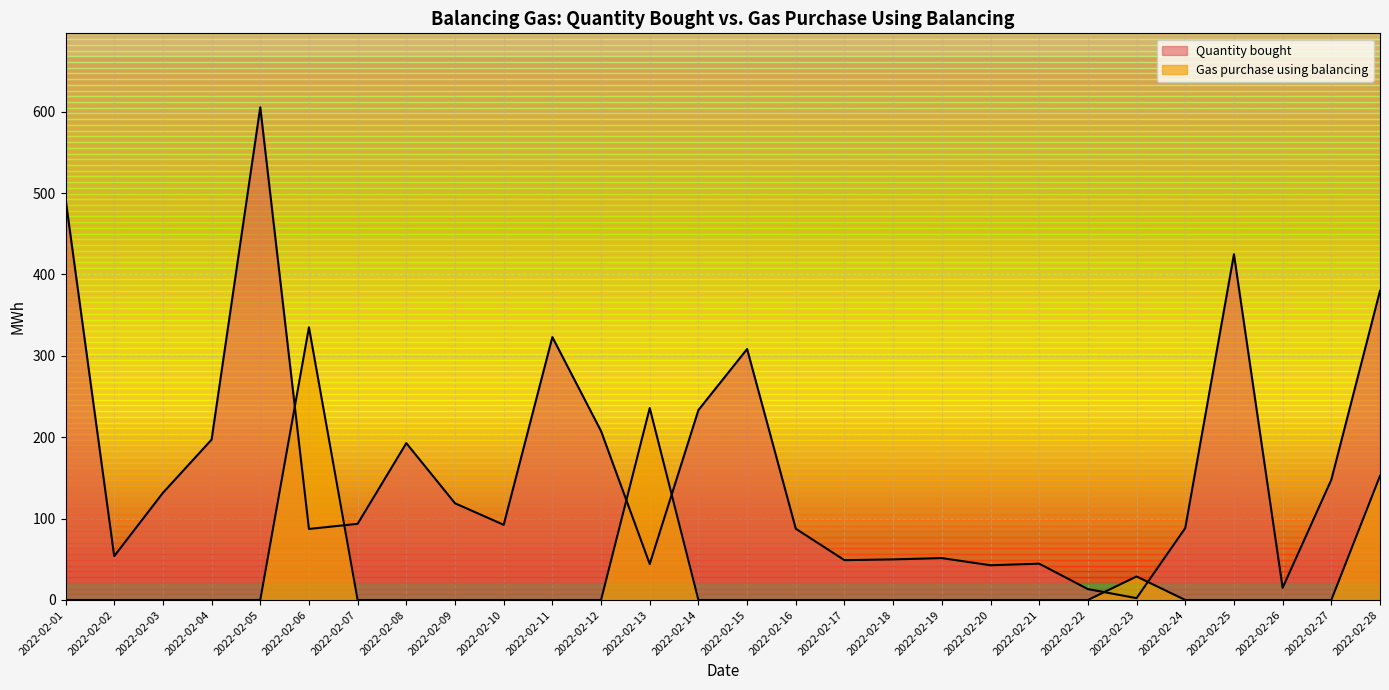

Which series changed the most between 2022-02-06 and 2022-02-10?

Gas purchase using balancing